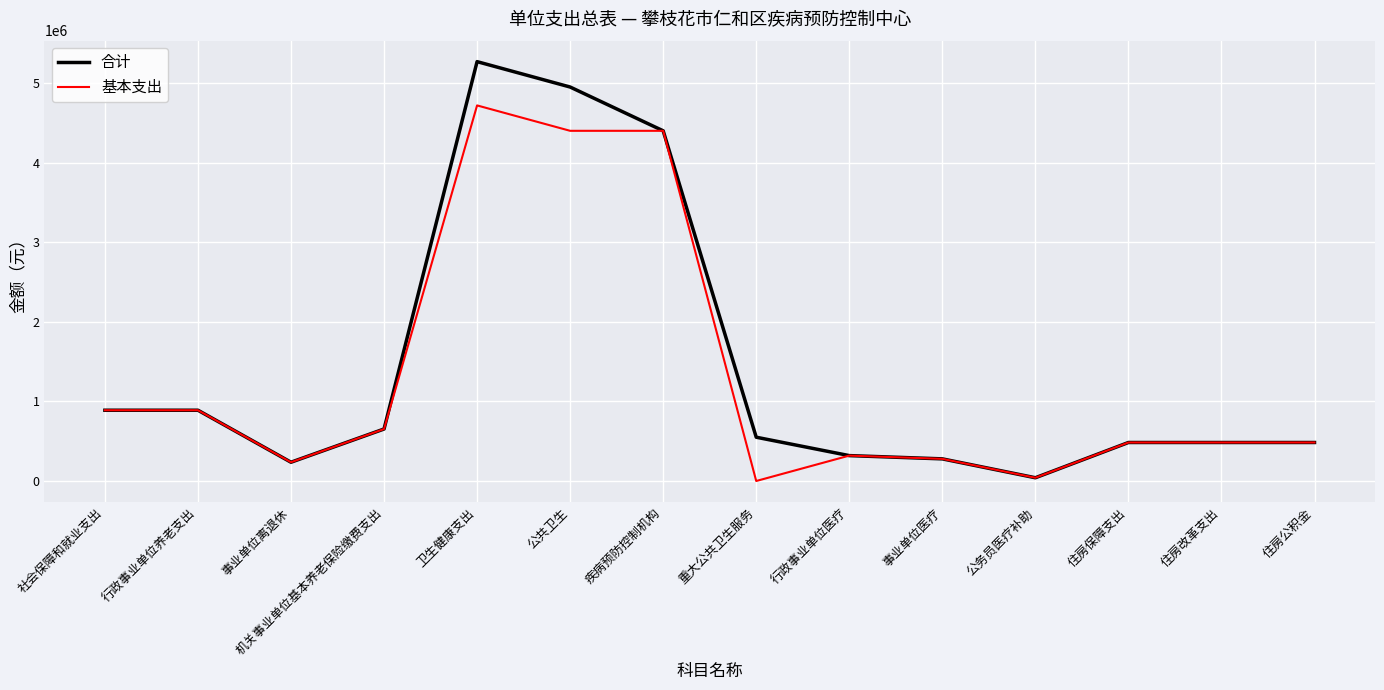

What is the difference between the highest and lowest values at 重大公共卫生服务?

550000.0